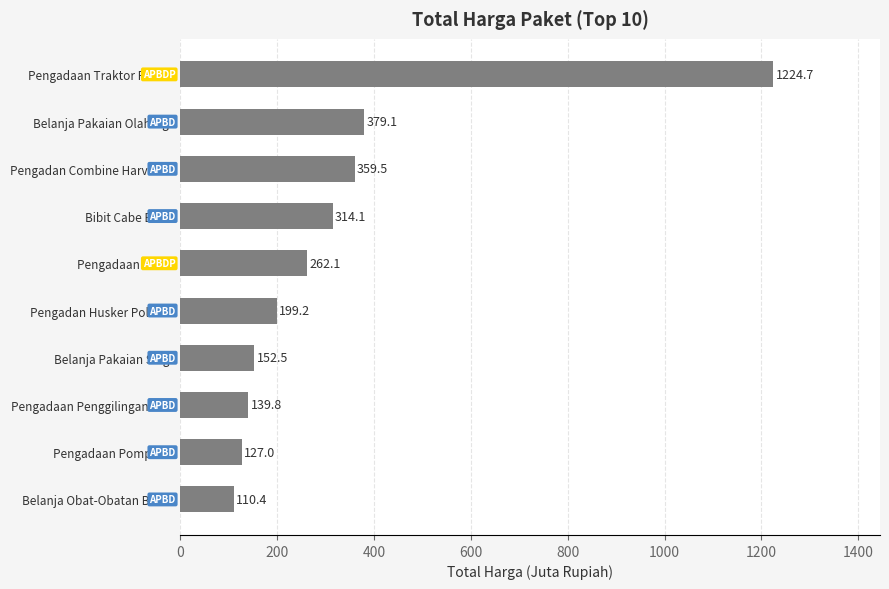

List the labels in order of value, largest first.

Pengadaan Traktor Roda 2, Belanja Pakaian Olahraga, Pengadan Combine Harvester, Bibit Cabe Besar, Pengadaan Mulsa, Pengadan Husker Polisher, Belanja Pakaian Siaga, Pengadaan Penggilingan Padi, Pengadaan Pompa Air, Belanja Obat-Obatan BMHP